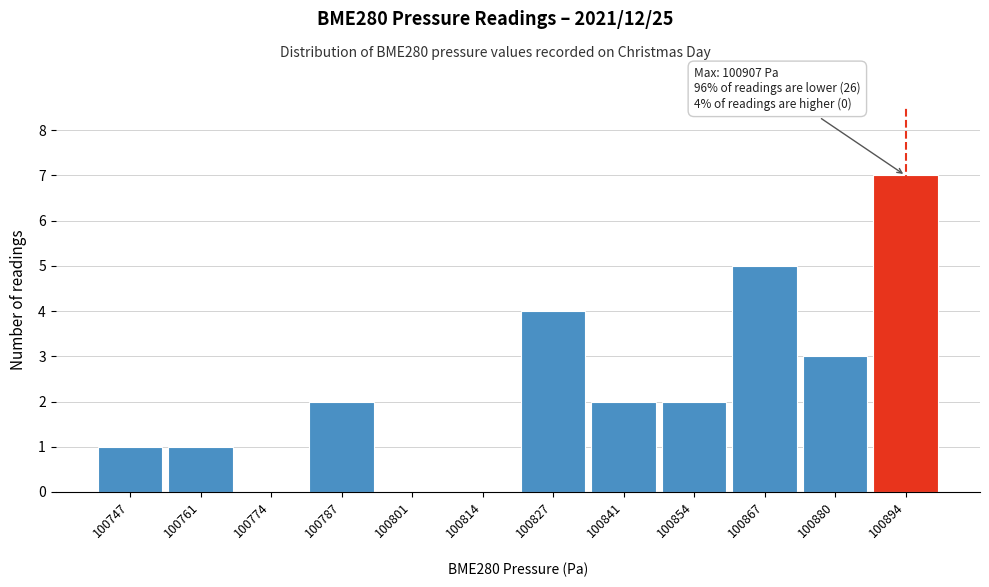

Reading right to left, list all the values displayed in this chart.

100894=7	100880=3	100867=5	100854=2	100841=2	100827=4	100814=0	100801=0	100787=2	100774=0	100761=1	100747=1